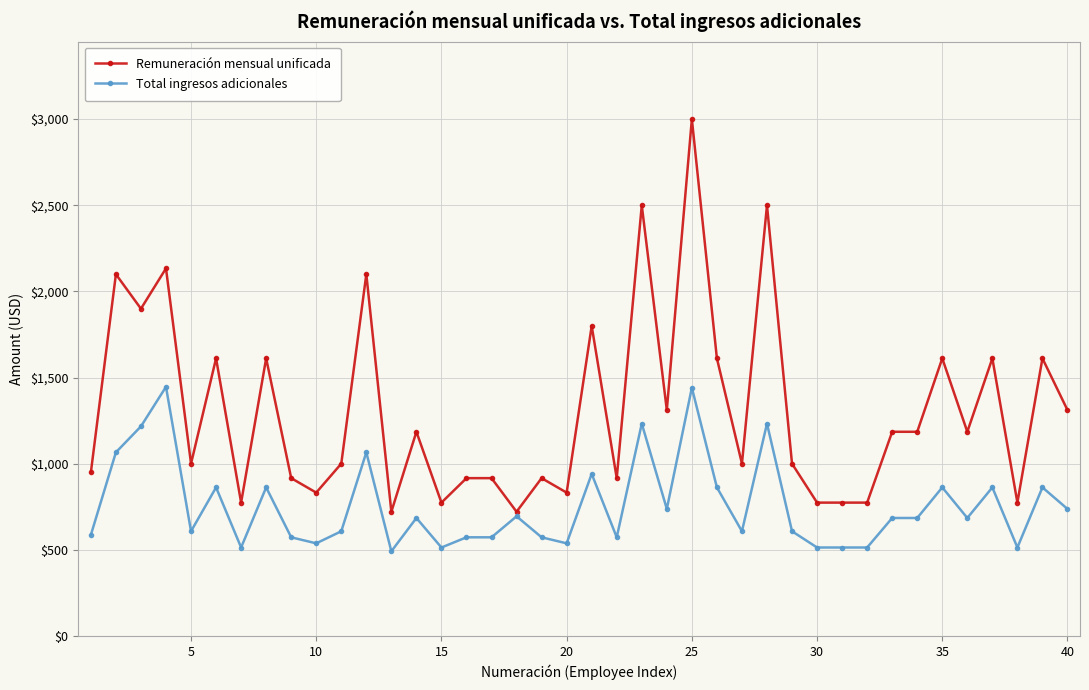

What is the sum of all Total ingresos adicionales values?

30291.7